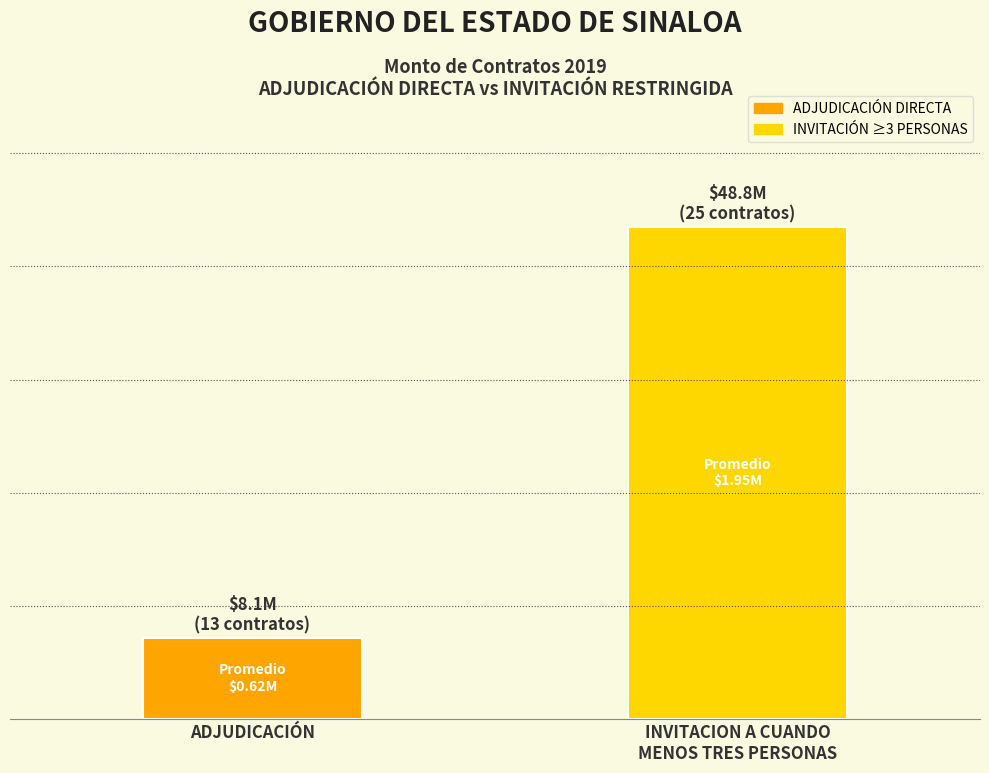

Are the bars horizontal?

No